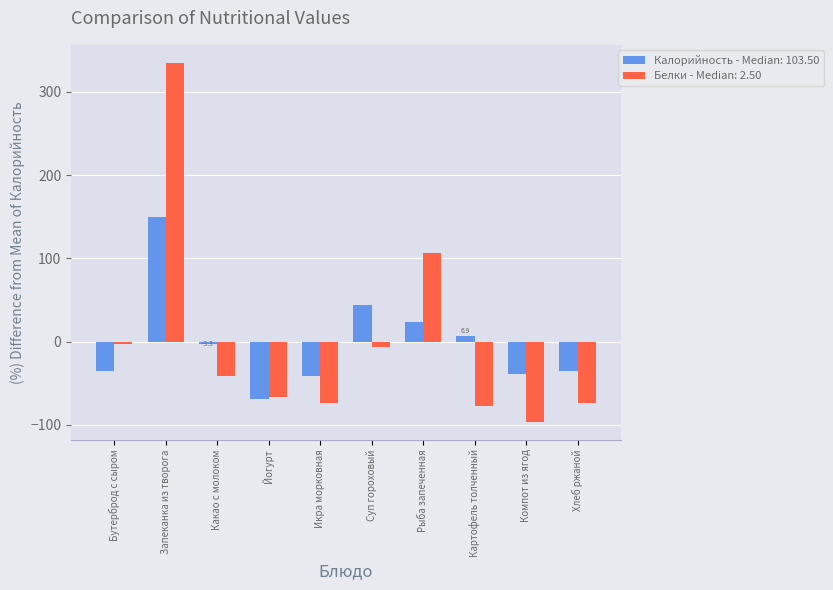

What is the label of the 7th bar from the right?

Йогурт